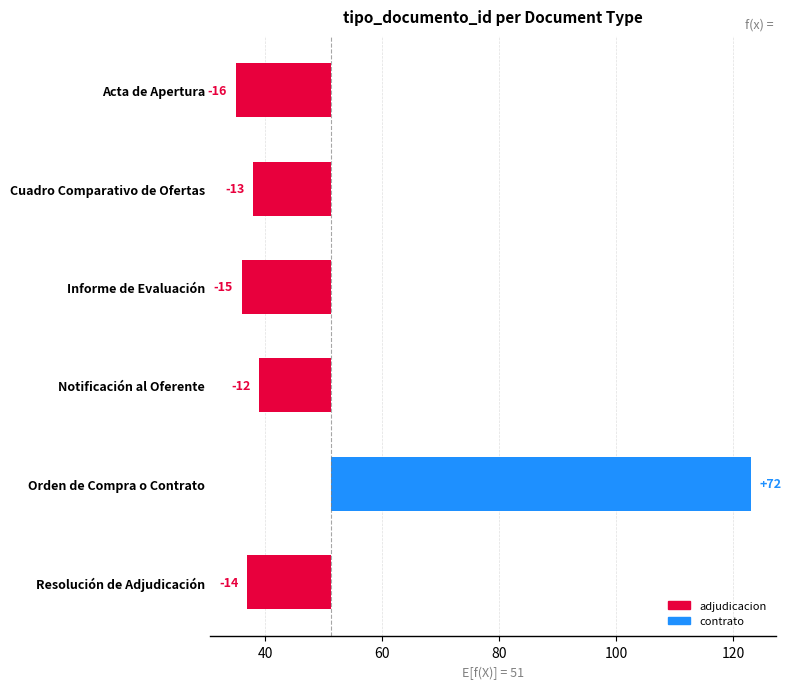

What is the minimum value shown in the chart?

-16.3